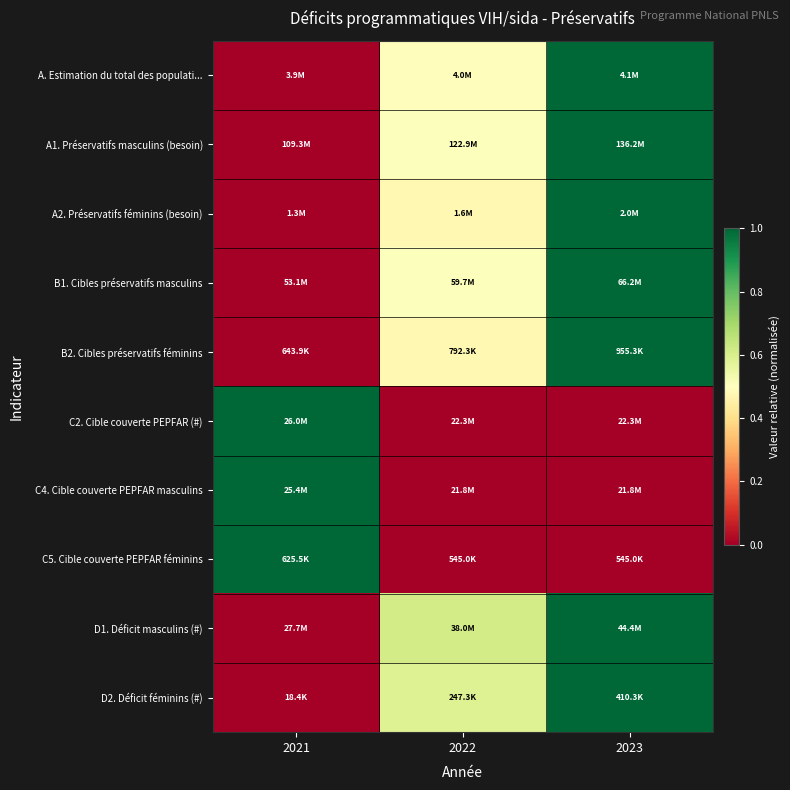

Which has a higher value, 2023 or 2022?

2023